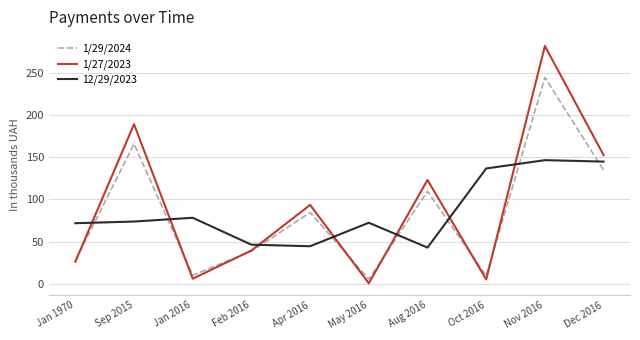

Between which two adjacent categories do 1/29/2024 and 12/29/2023 first intersect?

Jan 1970 and Sep 2015